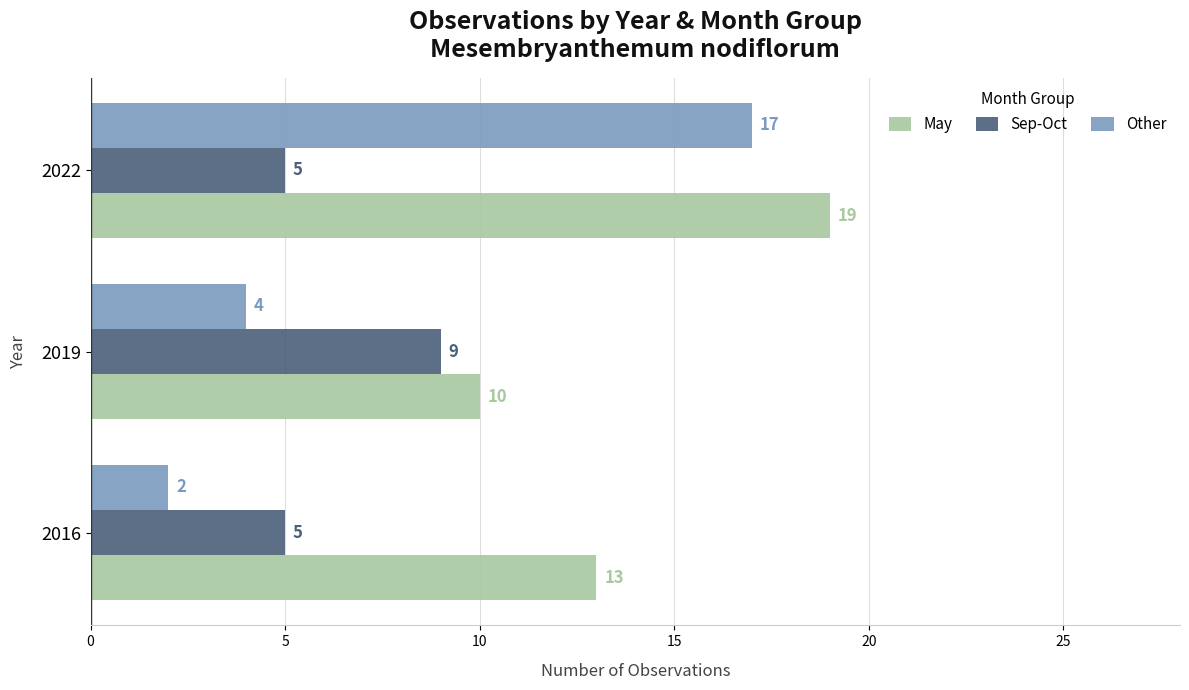

What are all the series names shown in the legend?

May, Sep-Oct, Other